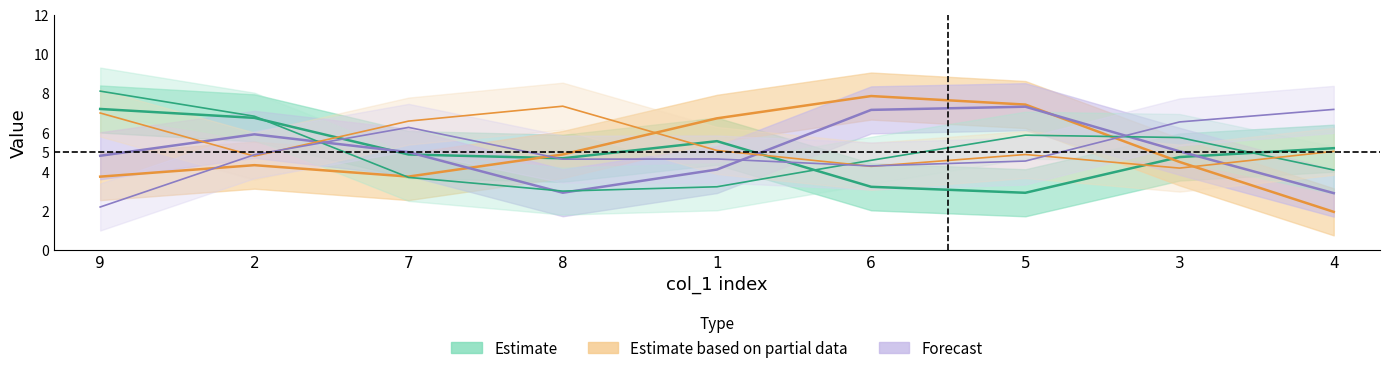

How many lines are shown in the chart?

6